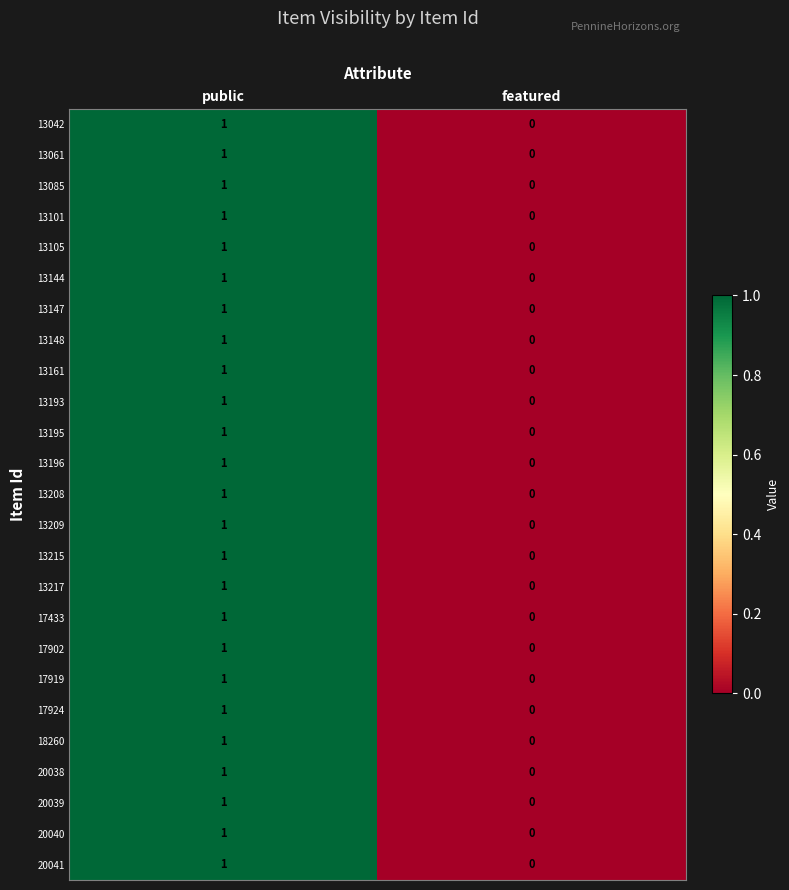

At which category is the sum across all series the highest?

public